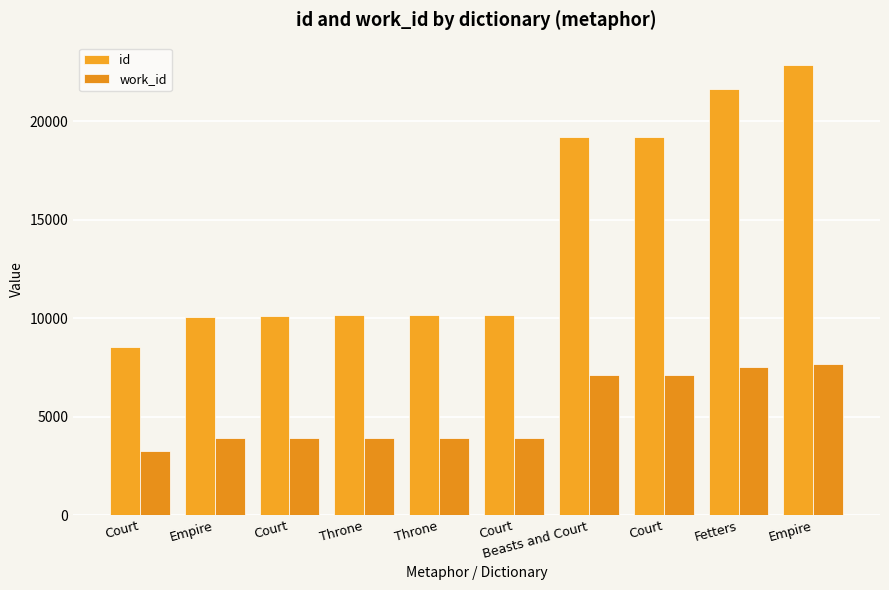

How many categories are shown in the chart?

10